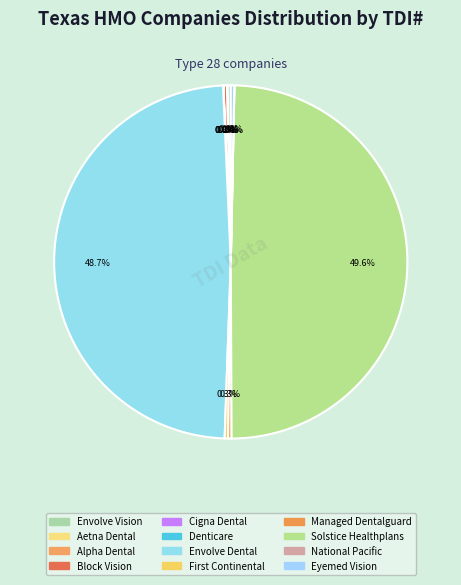

How many slices are in this pie chart?

12